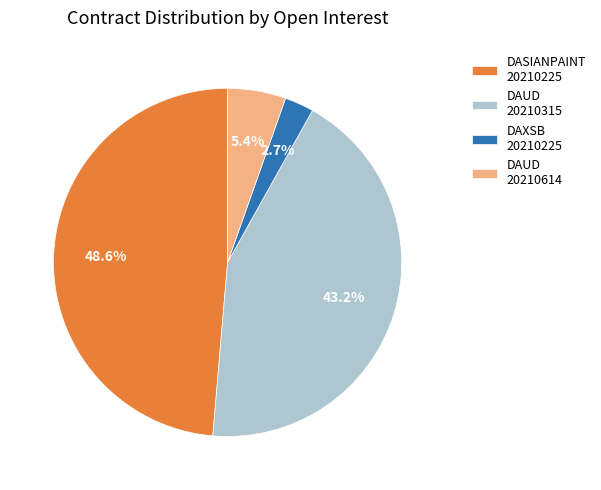

To the nearest percent, what is the difference between the largest and smallest slice percentages?

46%